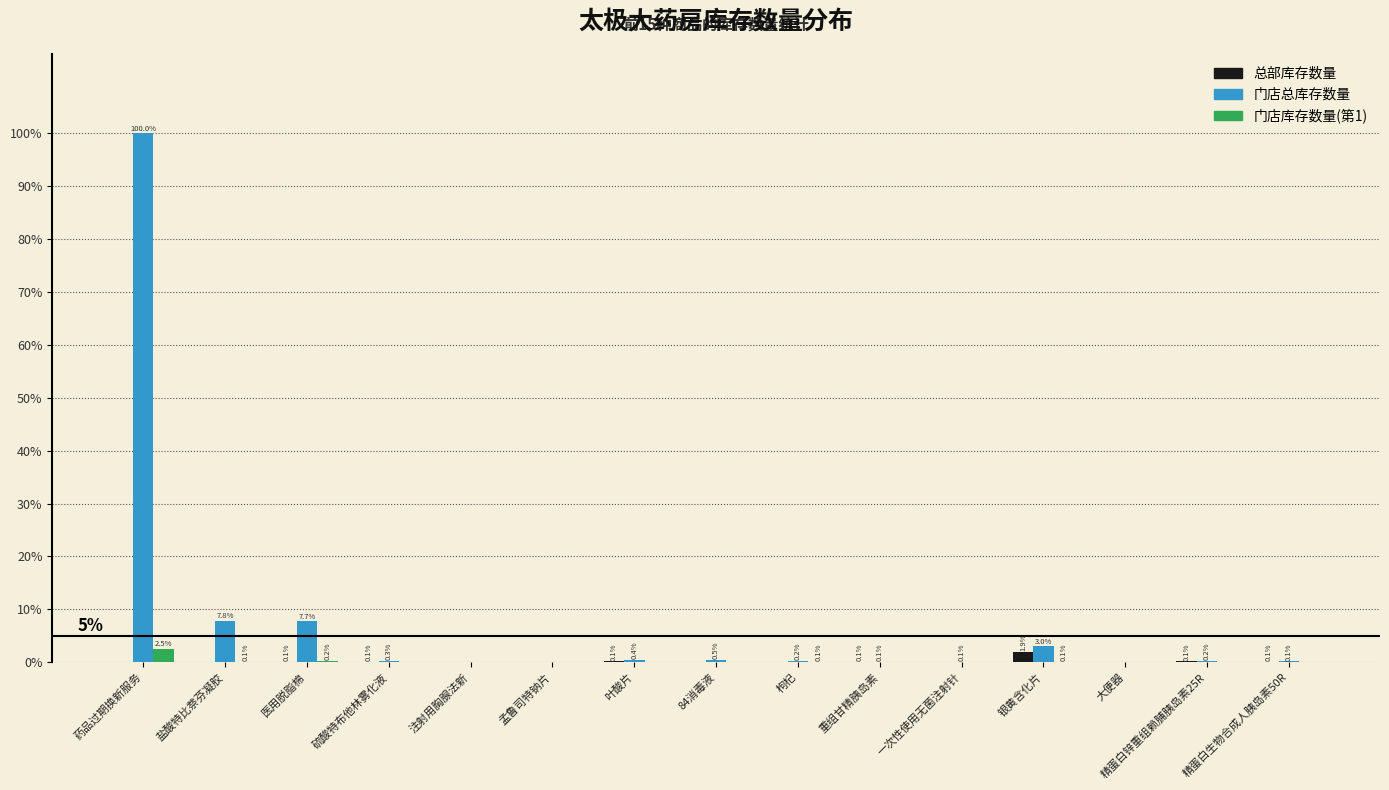

Where is 门店总库存数量 nearest to the value 50?

盐酸特比萘芬凝胶